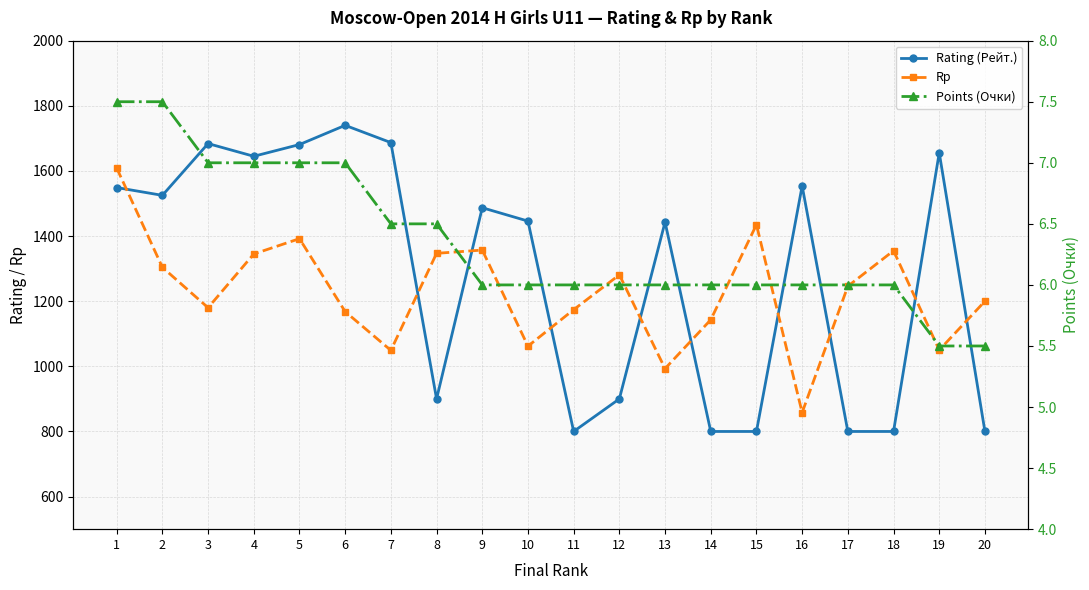

What are all the series names shown in the legend?

Rating (Рейт.), Rp, Points (Очки)